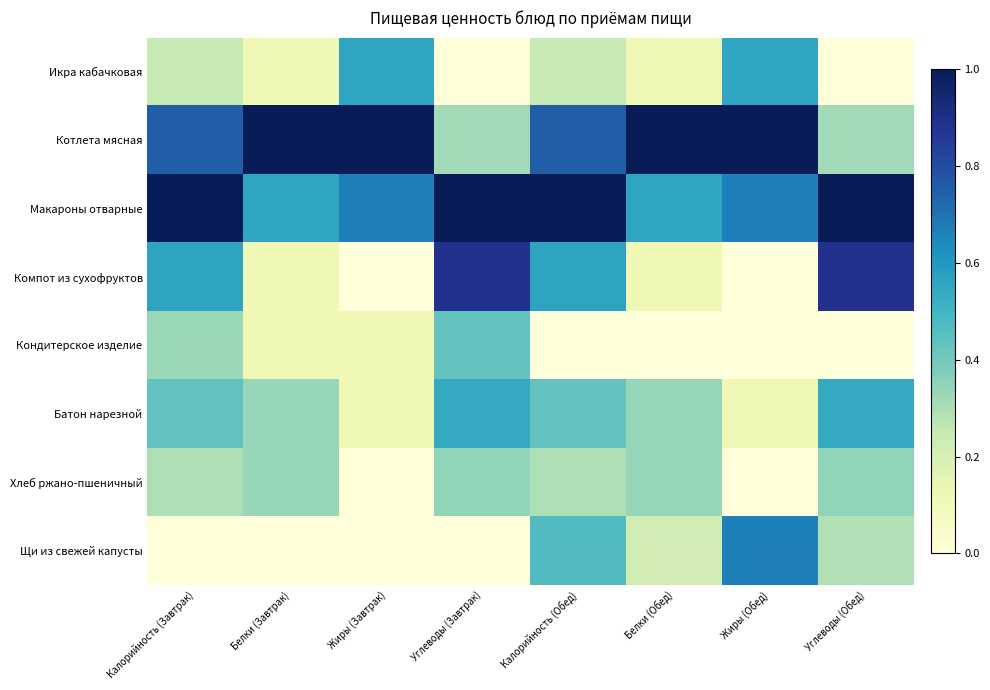

Reading left to right, what are all the values shown in this chart?

Икра кабачковая: Калорийность (Завтрак)=0.2	Белки (Завтрак)=0.1	Жиры (Завтрак)=0.6	Углеводы (Завтрак)=0.0	Калорийность (Обед)=0.2	Белки (Обед)=0.1	Жиры (Обед)=0.6	Углеводы (Обед)=0.0
Котлета мясная: Калорийность (Завтрак)=0.8	Белки (Завтрак)=1.0	Жиры (Завтрак)=1.0	Углеводы (Завтрак)=0.3	Калорийность (Обед)=0.8	Белки (Обед)=1.0	Жиры (Обед)=1.0	Углеводы (Обед)=0.3
Макароны отварные: Калорийность (Завтрак)=1.0	Белки (Завтрак)=0.6	Жиры (Завтрак)=0.7	Углеводы (Завтрак)=1.0	Калорийность (Обед)=1.0	Белки (Обед)=0.6	Жиры (Обед)=0.7	Углеводы (Обед)=1.0
Компот из сухофруктов: Калорийность (Завтрак)=0.6	Белки (Завтрак)=0.1	Жиры (Завтрак)=0.0	Углеводы (Завтрак)=0.9	Калорийность (Обед)=0.6	Белки (Обед)=0.1	Жиры (Обед)=0.0	Углеводы (Обед)=0.9
Кондитерское изделие: Калорийность (Завтрак)=0.3	Белки (Завтрак)=0.1	Жиры (Завтрак)=0.1	Углеводы (Завтрак)=0.4	Калорийность (Обед)=0.0	Белки (Обед)=0.0	Жиры (Обед)=0.0	Углеводы (Обед)=0.0
Батон нарезной: Калорийность (Завтрак)=0.4	Белки (Завтрак)=0.3	Жиры (Завтрак)=0.1	Углеводы (Завтрак)=0.5	Калорийность (Обед)=0.4	Белки (Обед)=0.3	Жиры (Обед)=0.1	Углеводы (Обед)=0.5
Хлеб ржано-пшеничный: Калорийность (Завтрак)=0.3	Белки (Завтрак)=0.3	Жиры (Завтрак)=0.0	Углеводы (Завтрак)=0.3	Калорийность (Обед)=0.3	Белки (Обед)=0.3	Жиры (Обед)=0.0	Углеводы (Обед)=0.3
Щи из свежей капусты: Калорийность (Завтрак)=0.0	Белки (Завтрак)=0.0	Жиры (Завтрак)=0.0	Углеводы (Завтрак)=0.0	Калорийность (Обед)=0.5	Белки (Обед)=0.2	Жиры (Обед)=0.7	Углеводы (Обед)=0.3